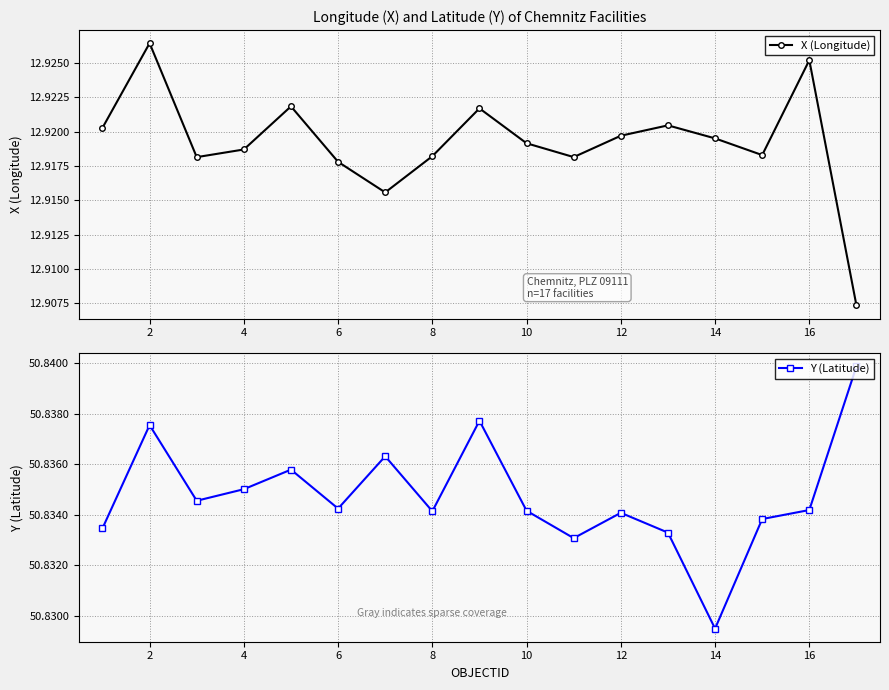

True or false: Y (Latitude) has more than 0 interior local peaks.

True